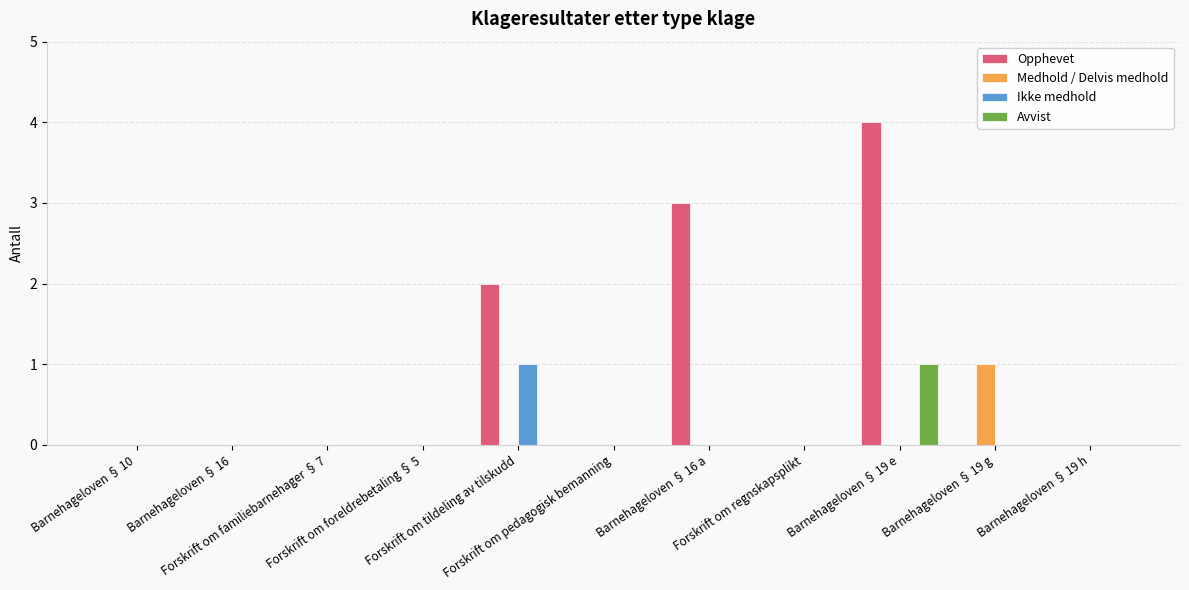

Count the number of categories in the chart.

11